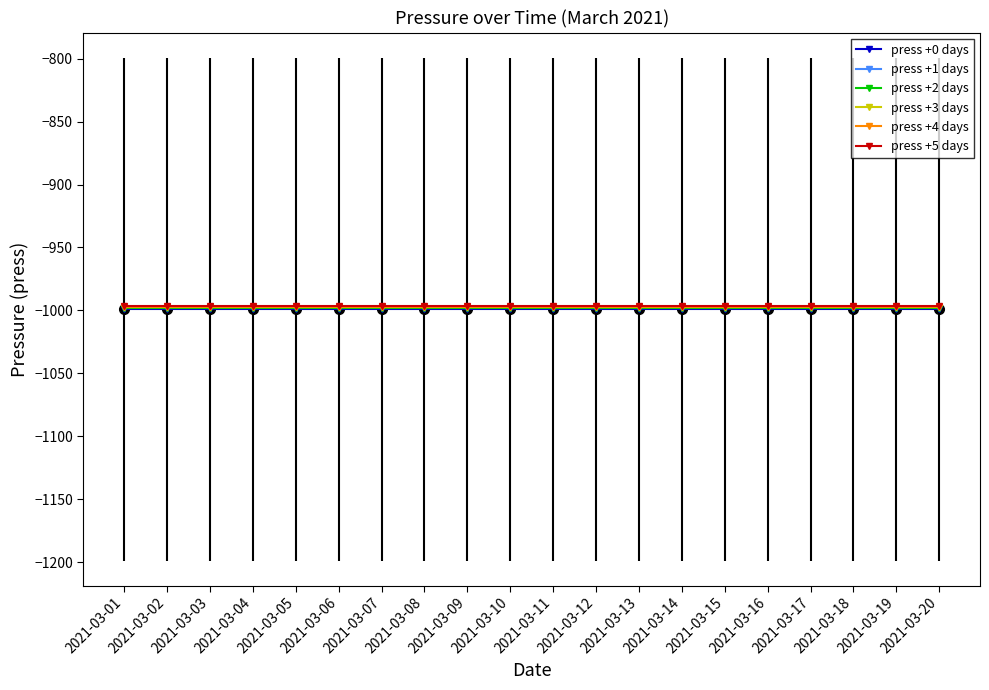

What is the total value across all series at 2021-03-10?

-5986.5